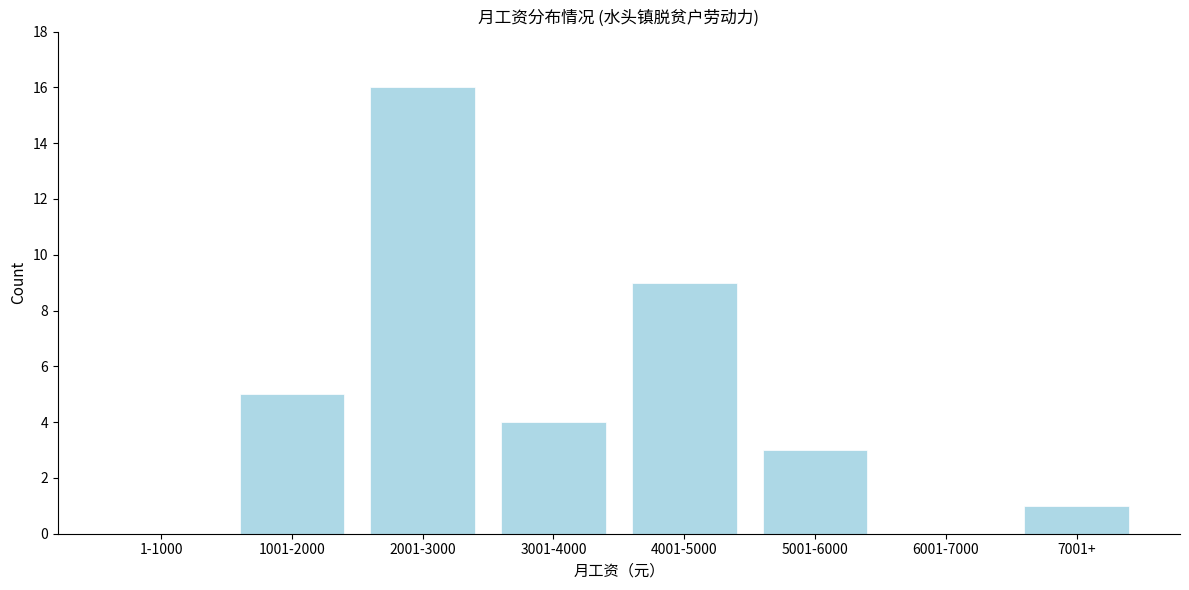

Reading left to right, list all the values displayed in this chart.

1-1000=0	1001-2000=5	2001-3000=16	3001-4000=4	4001-5000=9	5001-6000=3	6001-7000=0	7001+=1